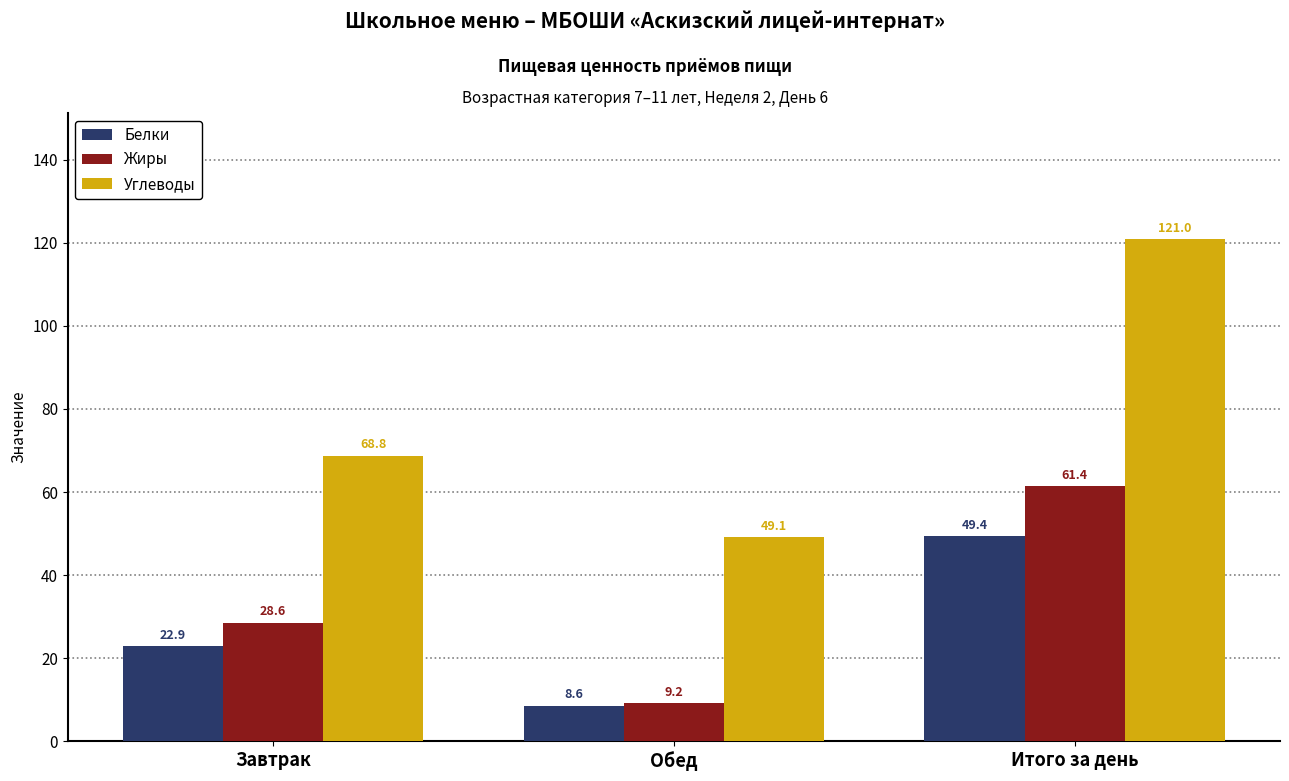

Is it true that Жиры equals 9.2 at Обед?

True